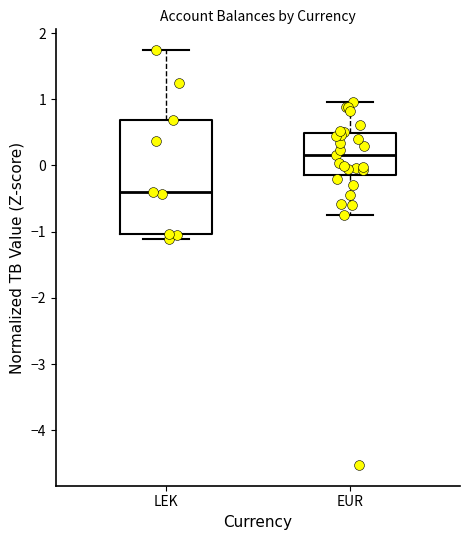

Which box is the tallest, from its lower edge to its upper edge?

LEK